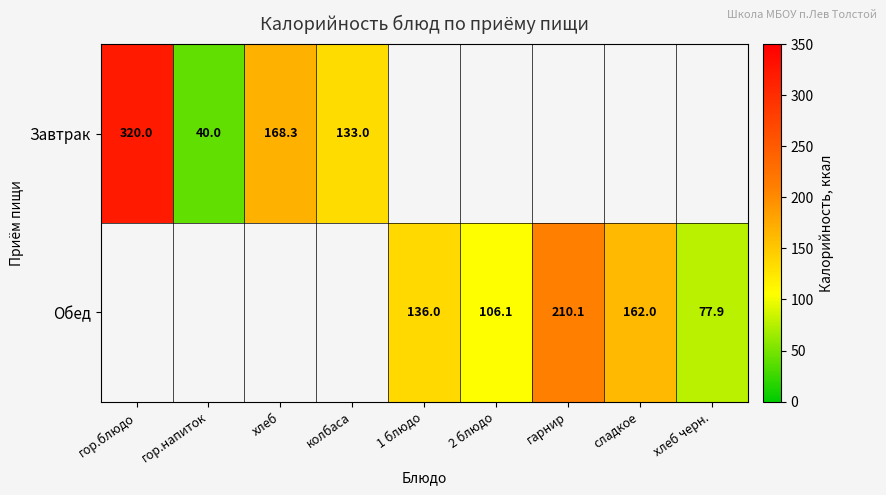

At which category is the sum across all series the highest?

гор.блюдо